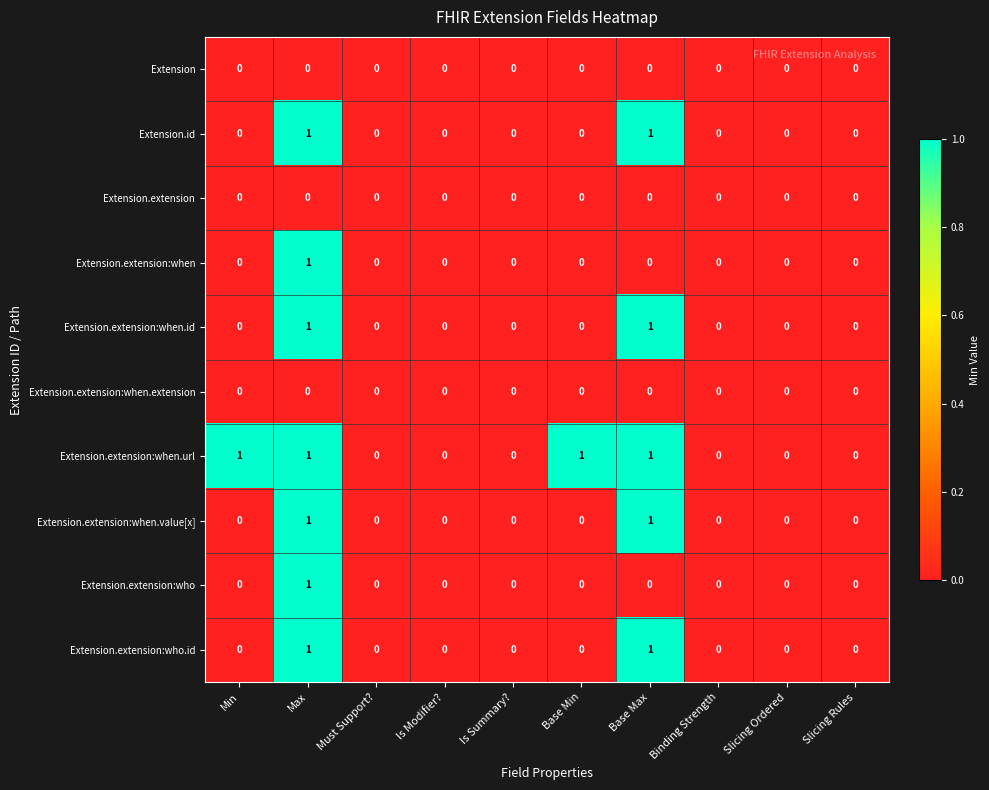

The Extension.extension:when.url series shows 1 at Min. True or false?

True